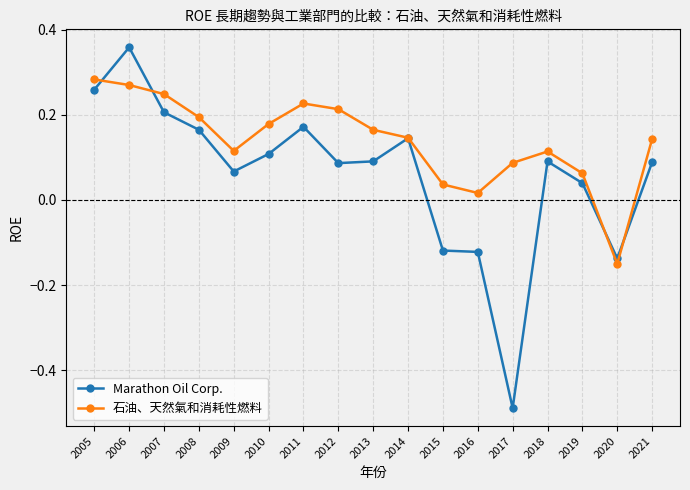

The 石油、天然氣和消耗性燃料 series shows 0.1 at 2008. True or false?

False